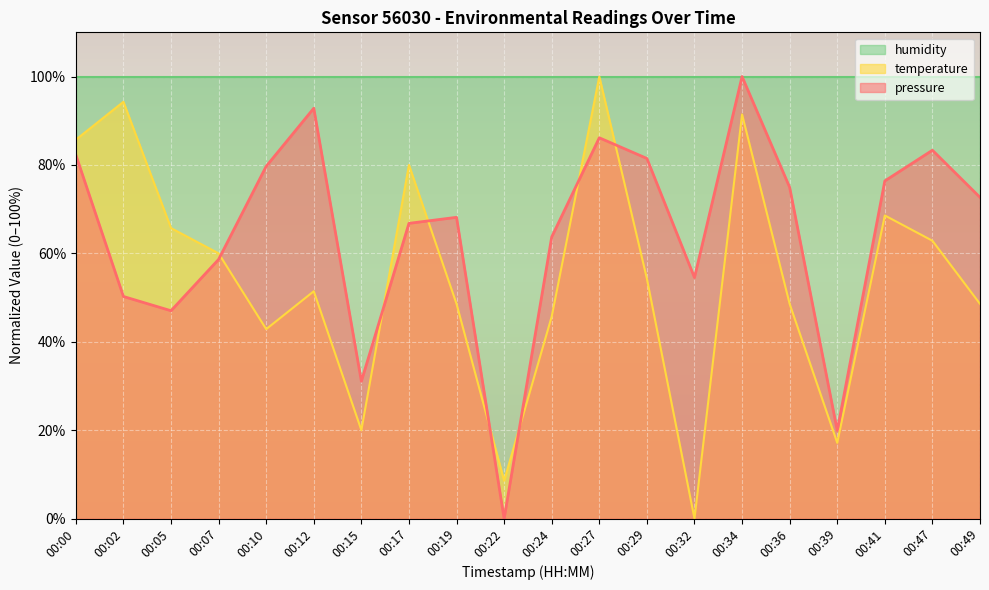

Is it true that pressure equals 86.1 at 00:27?

True